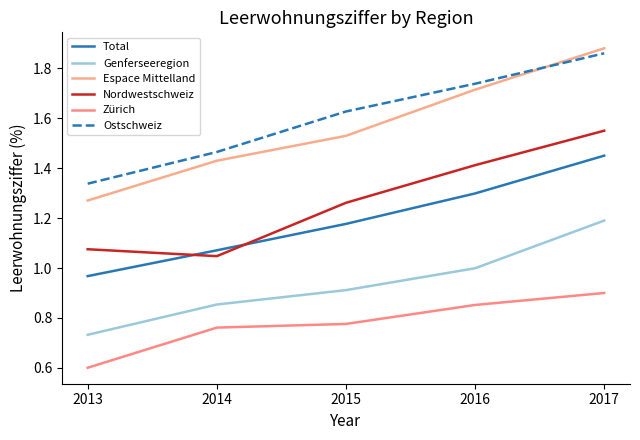

The value of Genferseeregion at 2014 is 0.9. True or false?

True